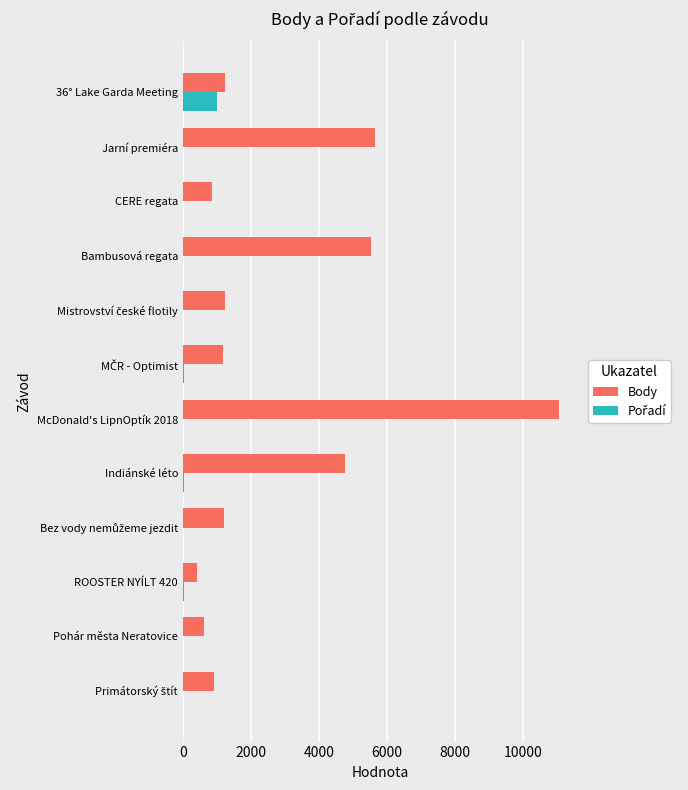

At which category is the sum across all series the highest?

McDonald's LipnOptík 2018